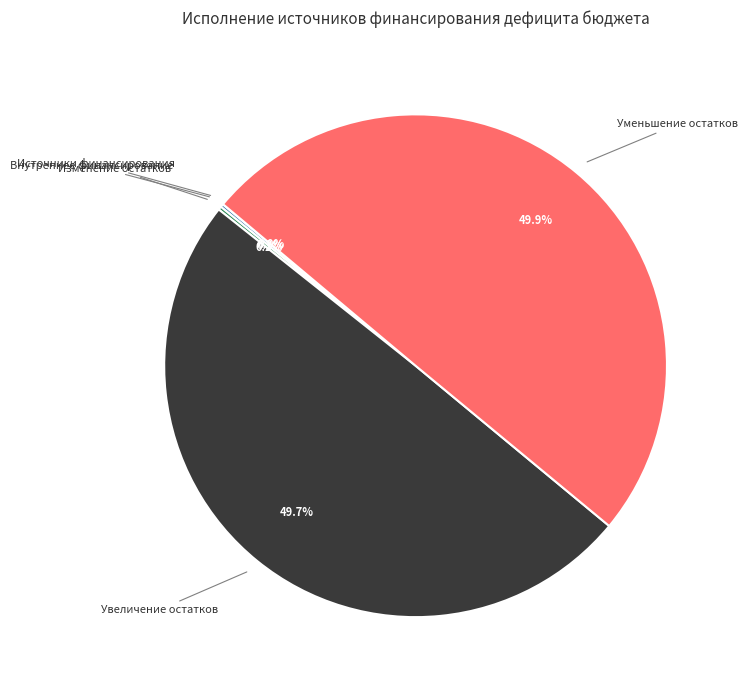

Combined, what portion of the pie is Увеличение остатков and Уменьшение остатков?

99.6%